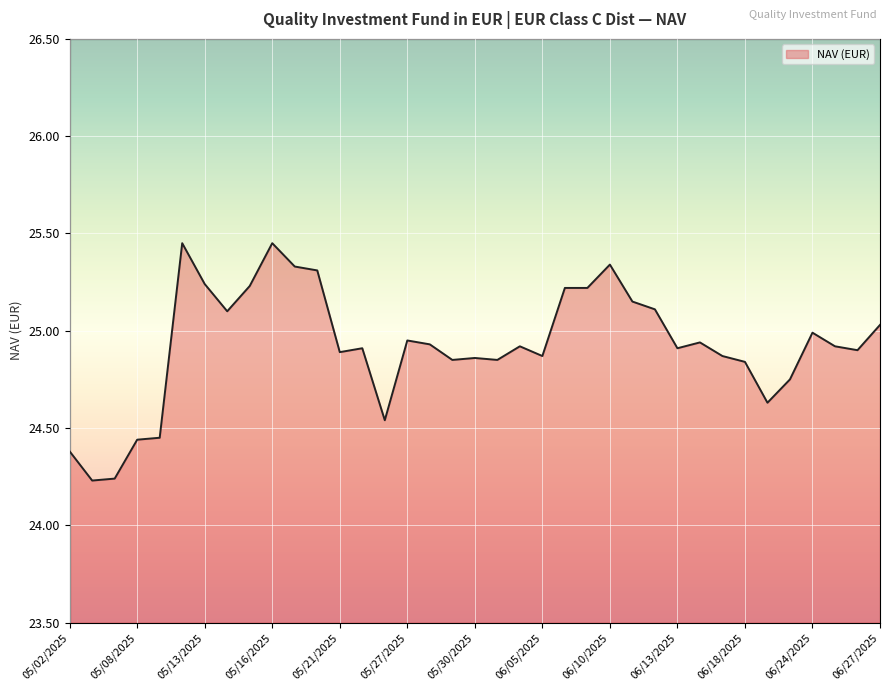

What is the minimum value shown in the chart?

24.2